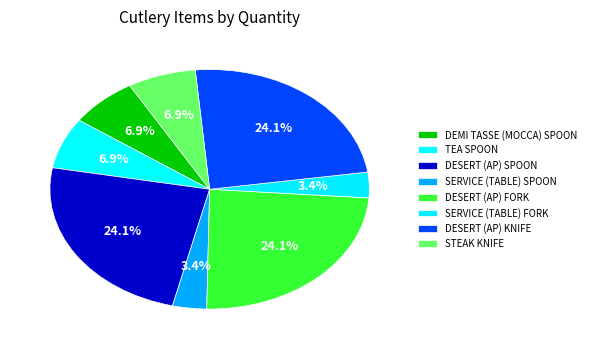

Count the number of slices in the pie.

8